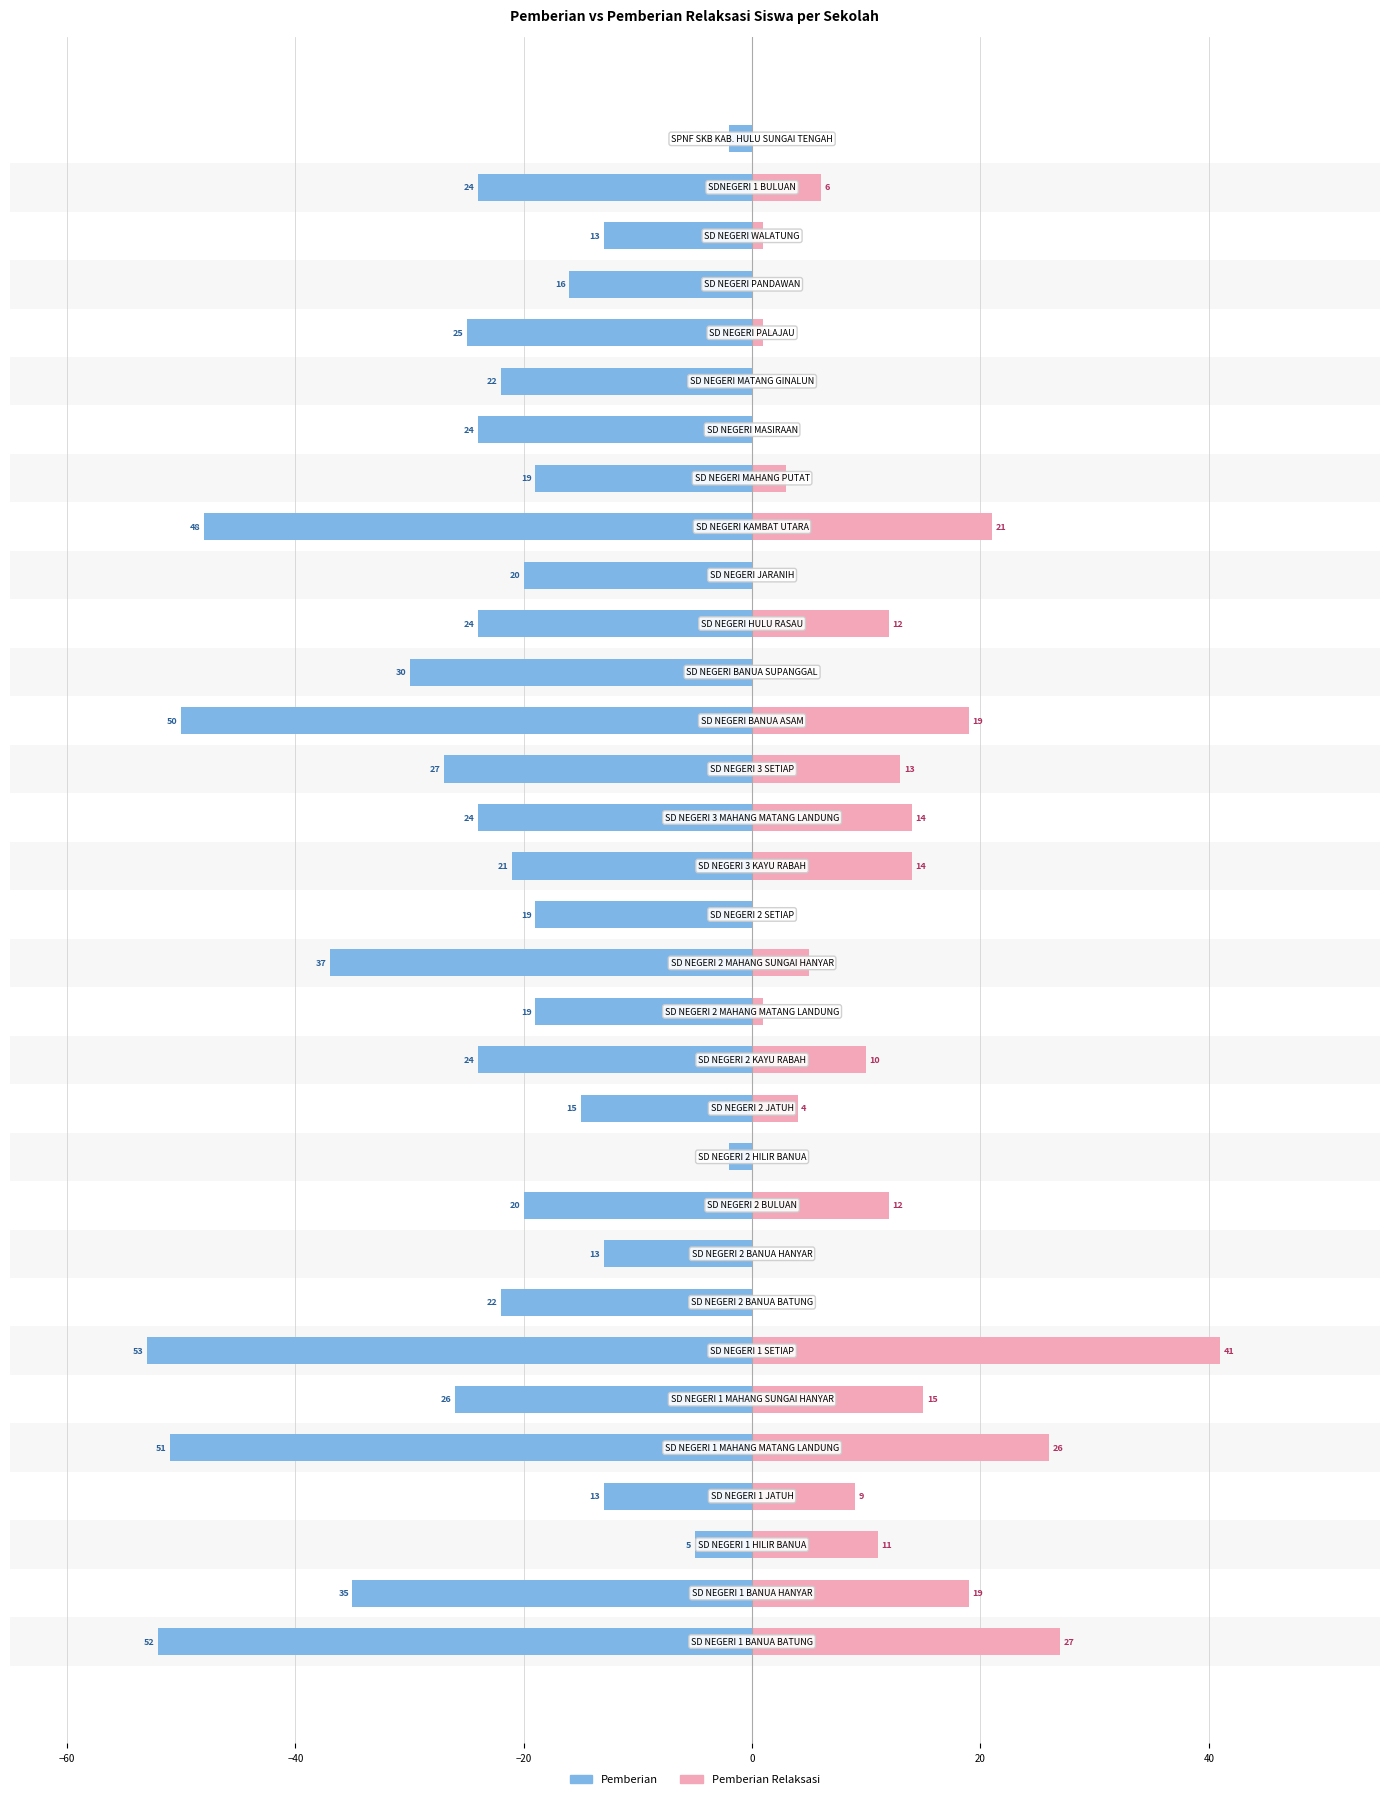

What is the label of the 13th bar from the right?

19